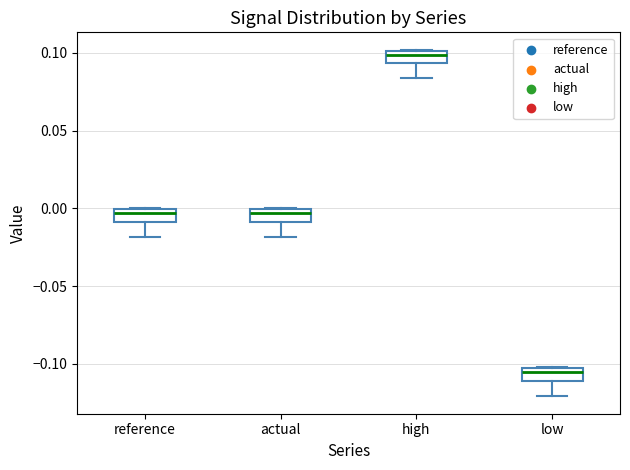

Reading left to right, read every box against the y-axis: the position of its median line, the range the box covers, and the ends of its whiskers. The values are not printed on the chart, so give them approximately, as read against the axis.

reference: median -0.005, box -0.010 to 0.000, whiskers -0.020 to 0.000
actual: median -0.005, box -0.010 to 0.000, whiskers -0.020 to 0.000
high: median 0.100 (just below the box's upper edge), box 0.095 to 0.100, whiskers 0.085 to 0.100
low: median -0.105 (just below the box's upper edge), box -0.110 to -0.105, whiskers -0.120 to -0.100